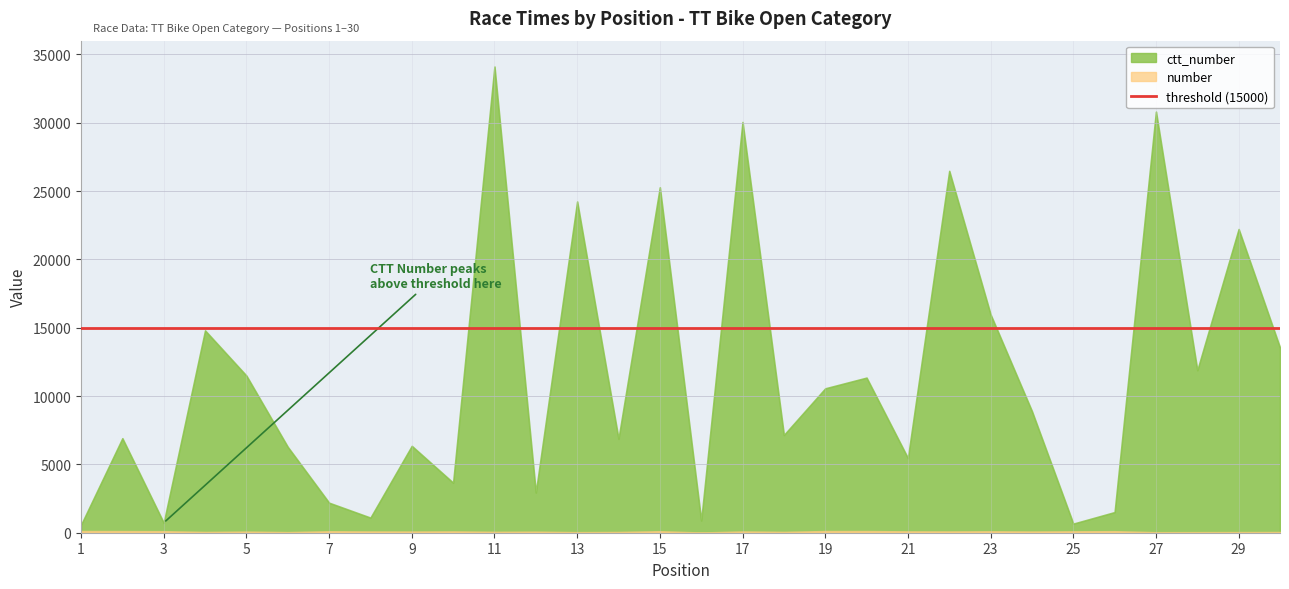

True or false: ctt_number and ranking intersect in this chart.

False